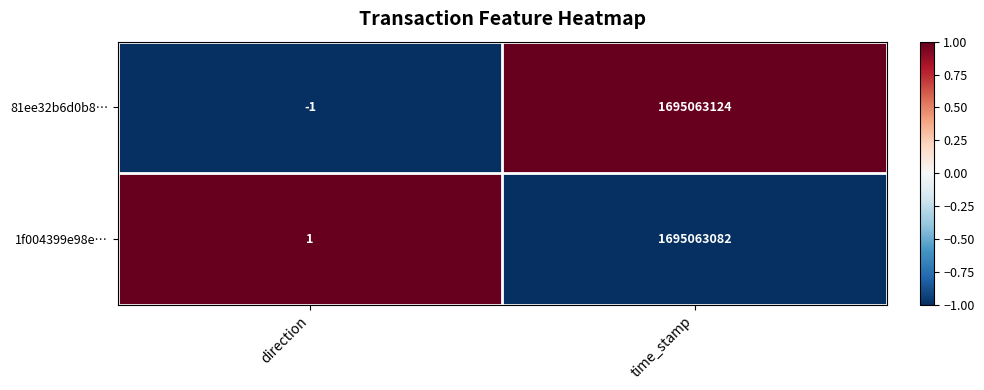

Between direction and time_stamp, which series saw the biggest shift?

81ee32b6d0b8…